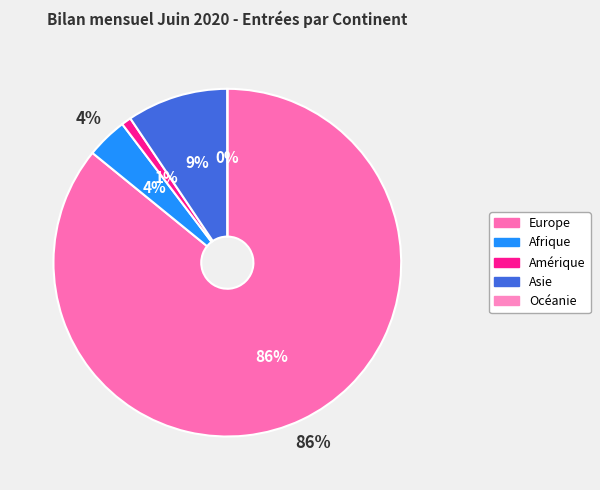

Which category has the smallest portion of the pie?

Océanie